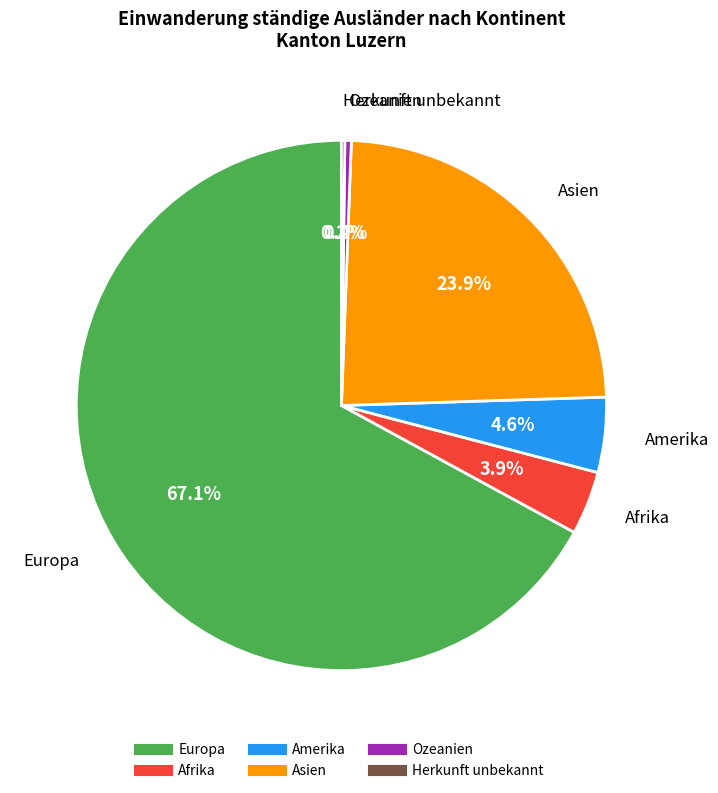

What is the total percentage of Ozeanien and Asien?

24.3%